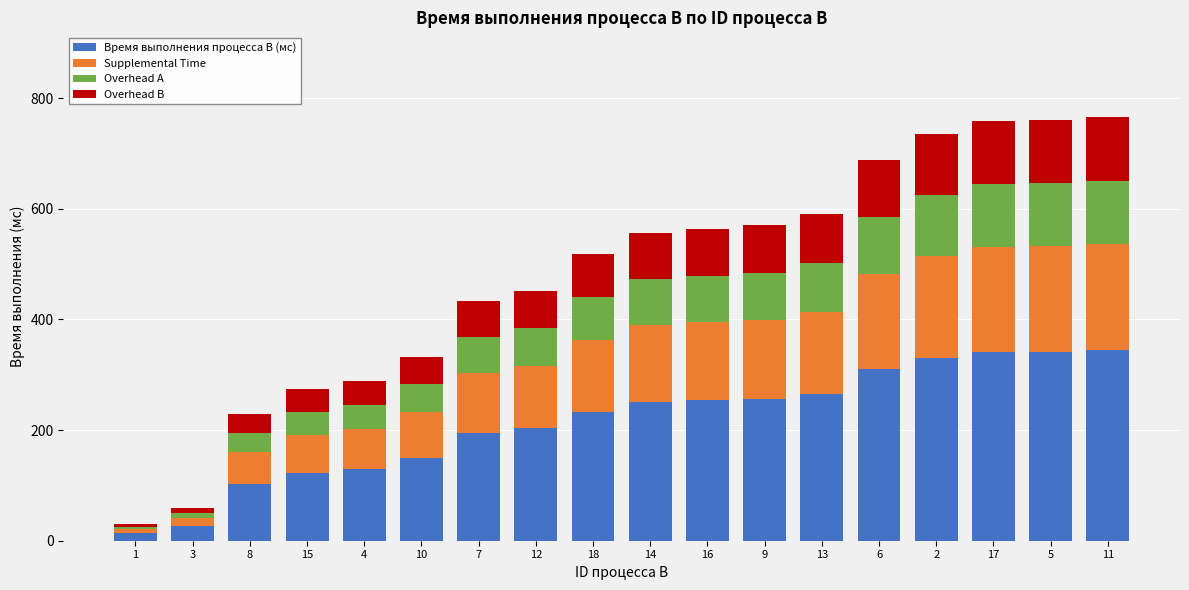

What is the maximum value for Время выполнения процесса B (мс)?

344.7